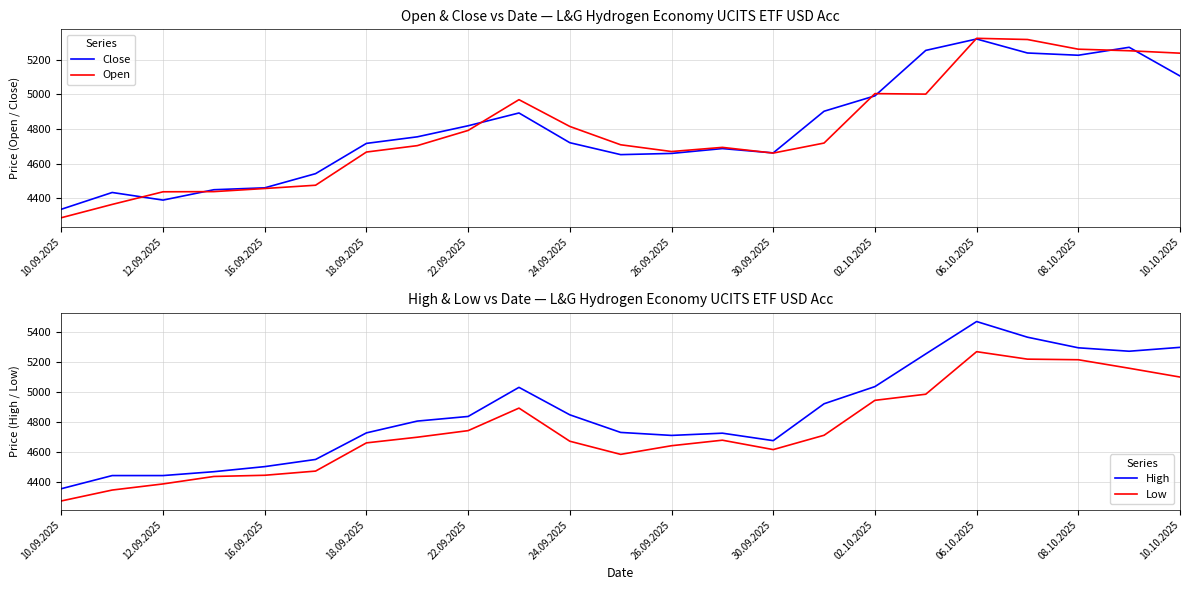

The Close series shows 1851 at 15. True or false?

False